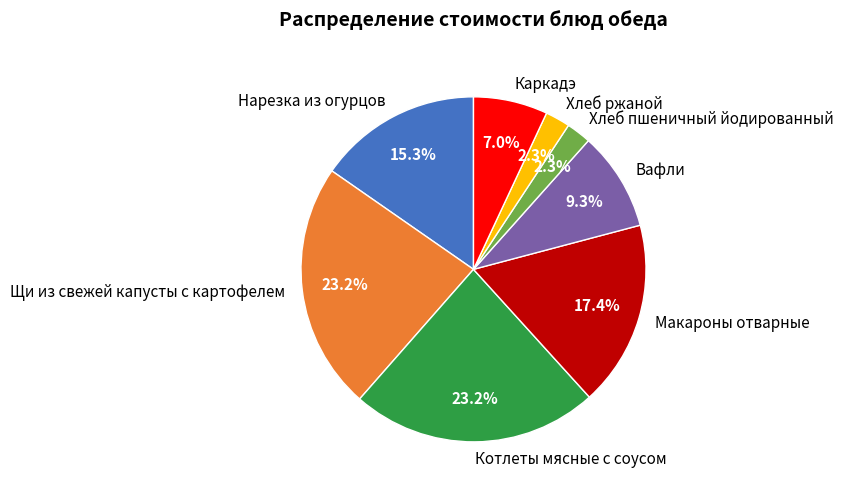

Approximately how many times larger is the value at Нарезка из огурцов compared to Каркадэ?

2.2